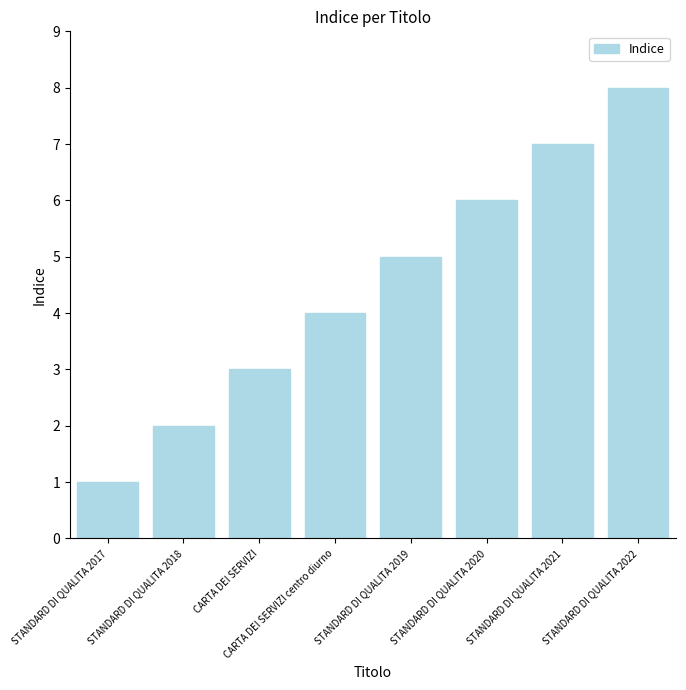

What value does the data have at STANDARD DI QUALITA 2018?

2